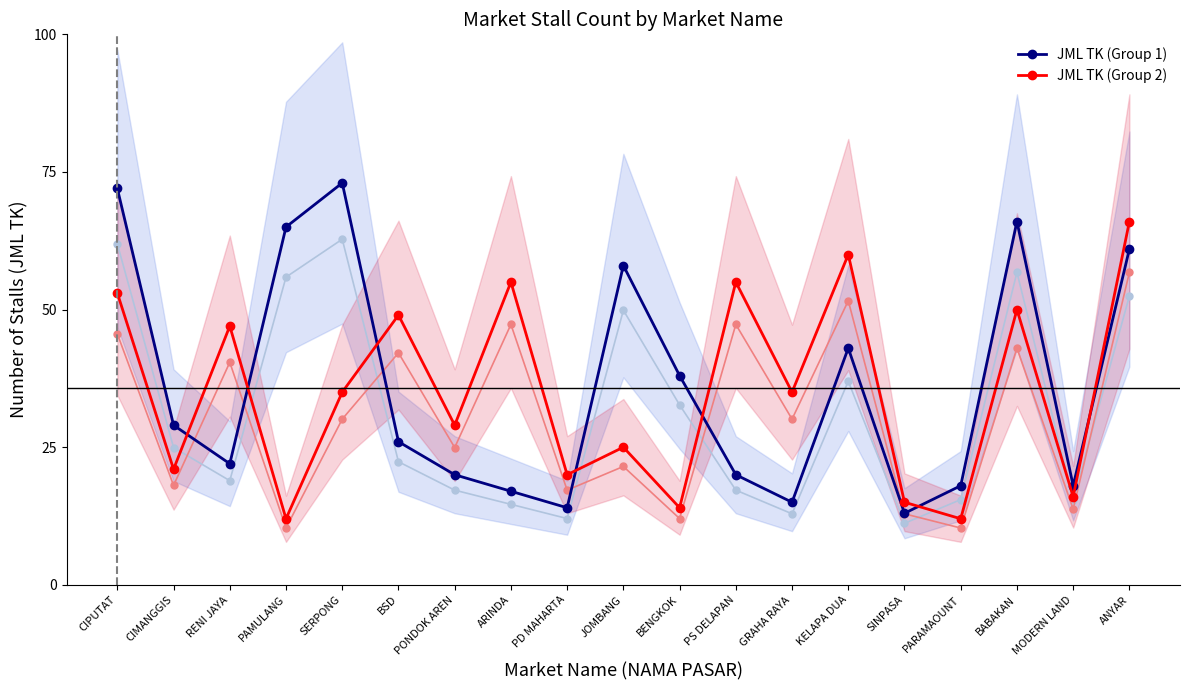

Which category has the lowest value across all series?

PAMULANG